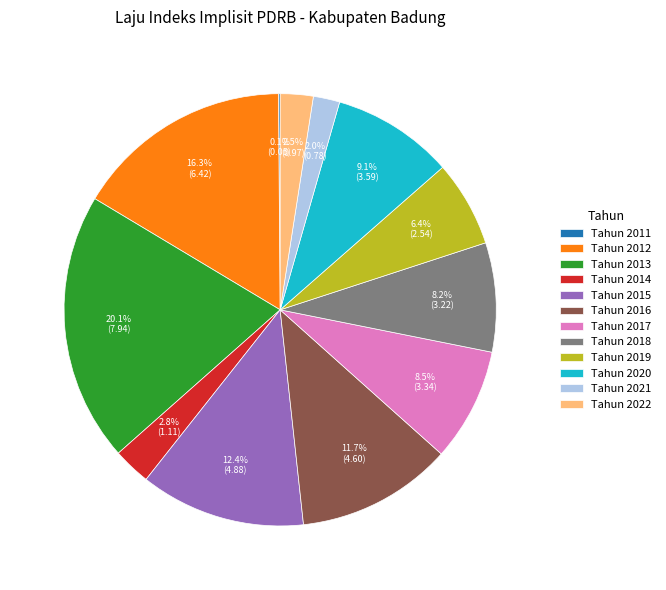

Which slice is the largest?

Tahun 2013